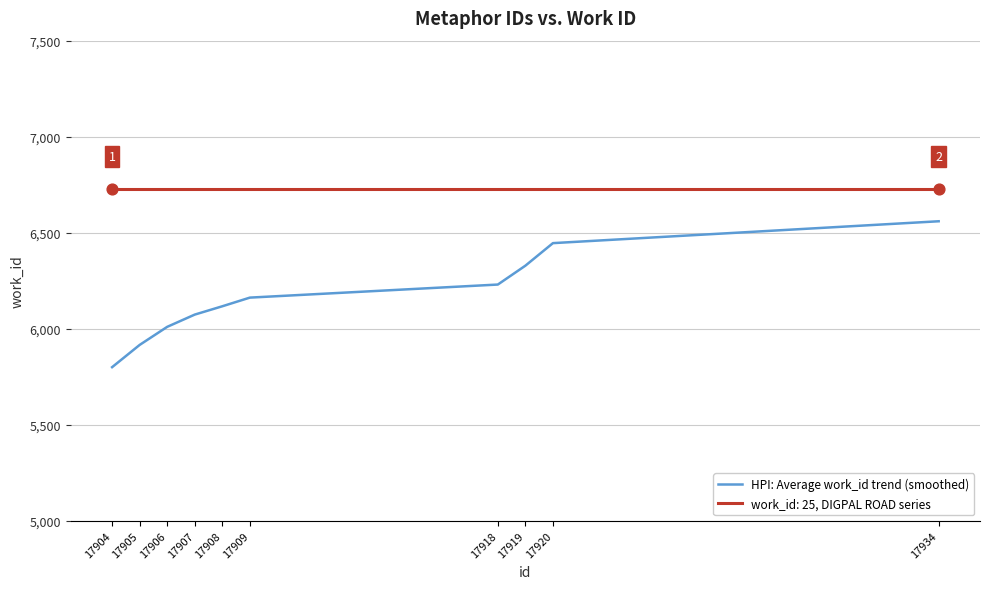

Which series changed the most between 17906 and 17918?

HPI: Average work_id trend (smoothed)